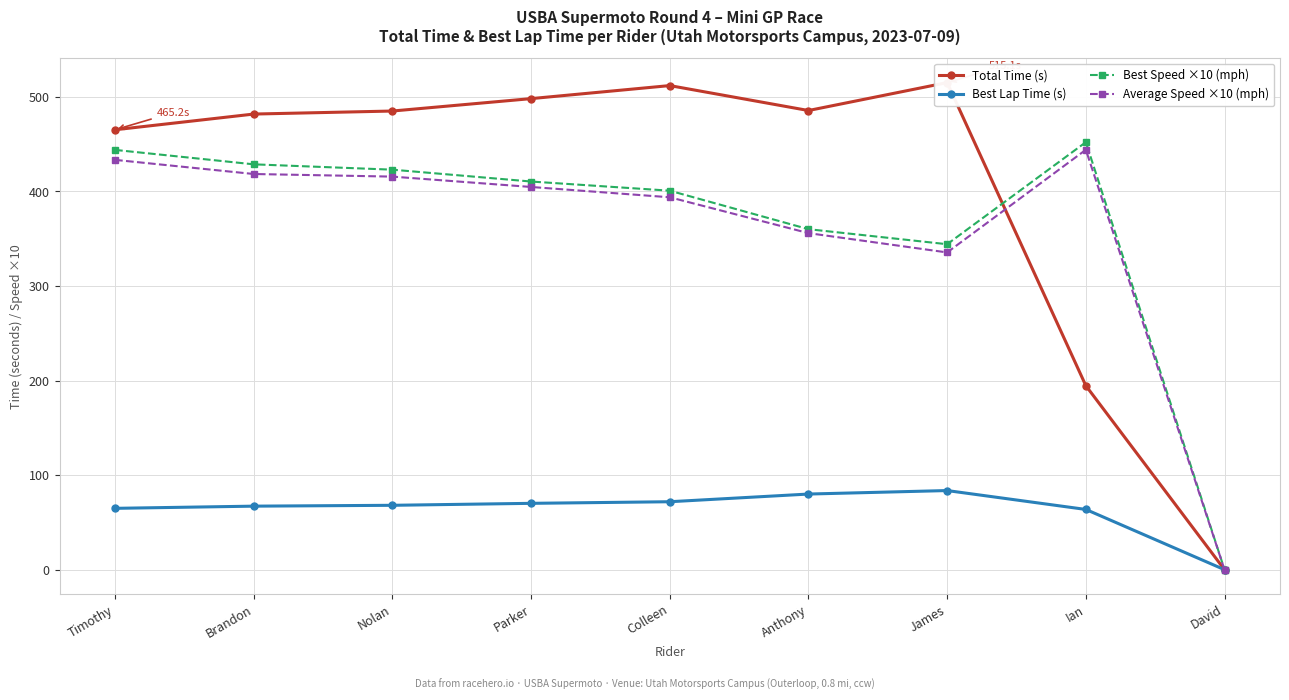

At which label does Average Speed ×10 (mph) first exceed 404?

Timothy